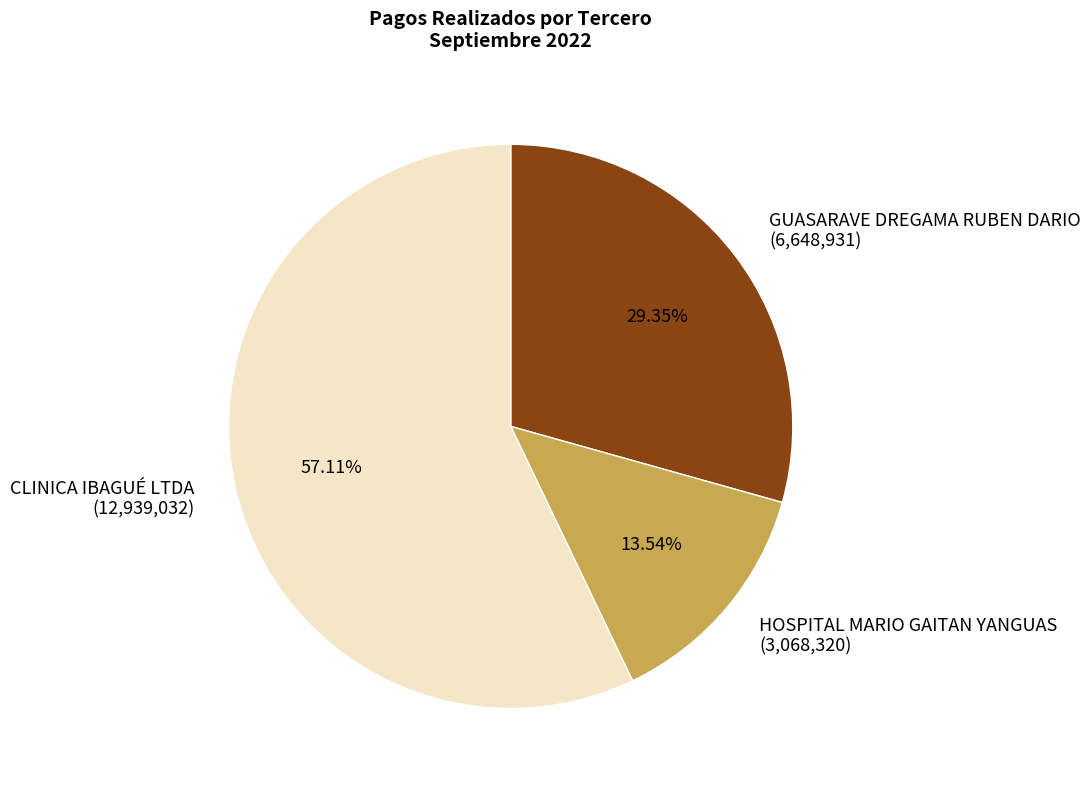

Which has a higher value, GUASARAVE DREGAMA RUBEN DARIO (6,648,931) or CLINICA IBAGUÉ LTDA (12,939,032)?

CLINICA IBAGUÉ LTDA (12,939,032)